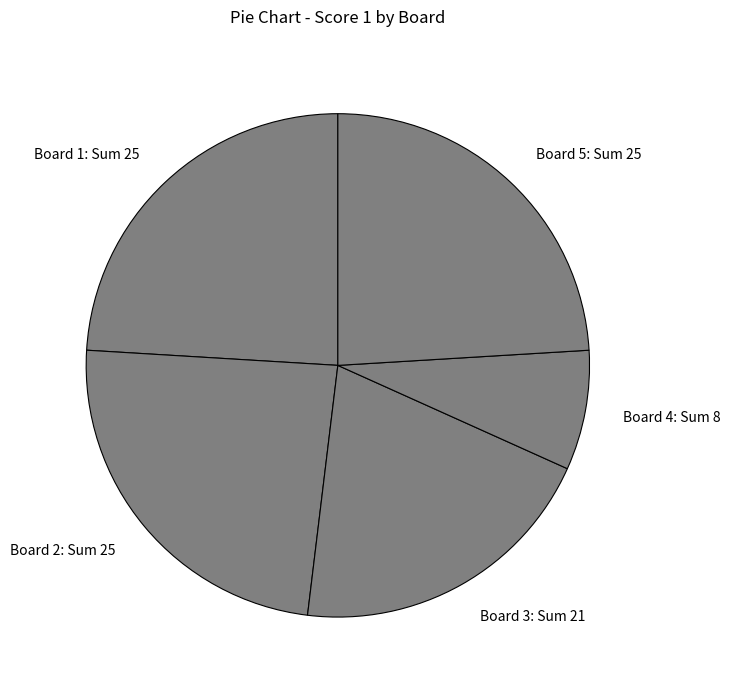

Combined, do Board 2: Sum 25 and Board 5: Sum 25 account for over 50%?

No